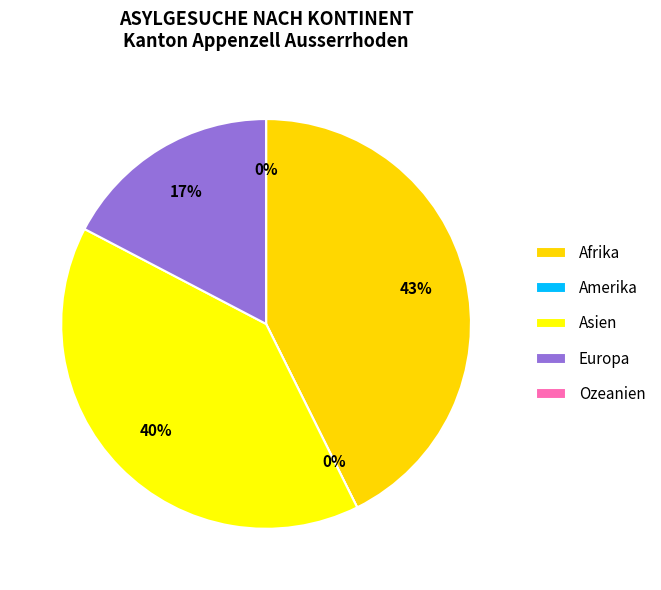

Rank the categories by value from lowest to highest.

Amerika, Ozeanien, Europa, Asien, Afrika